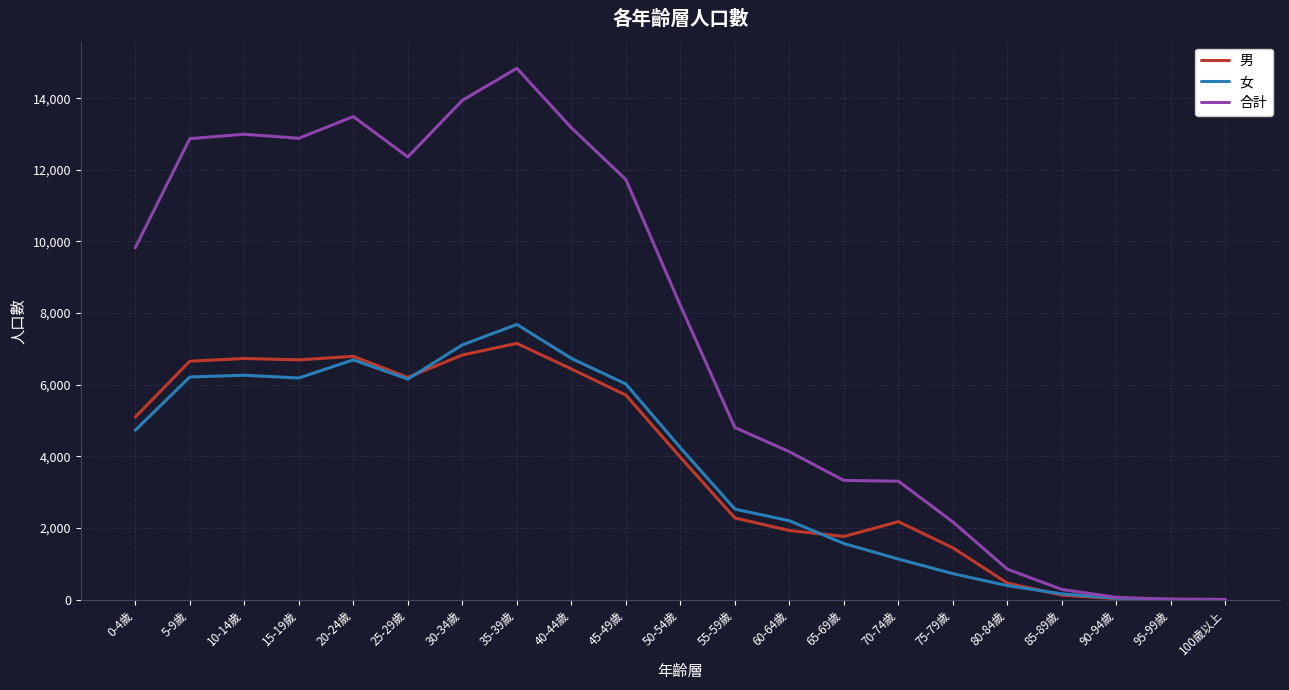

What is the maximum value shown in the chart?

14836